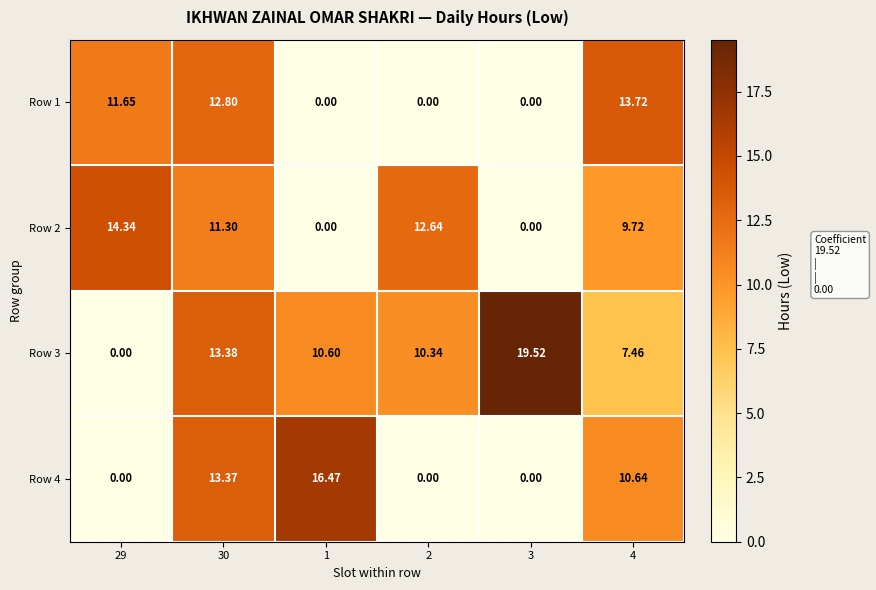

Count the number of data series in this chart.

4